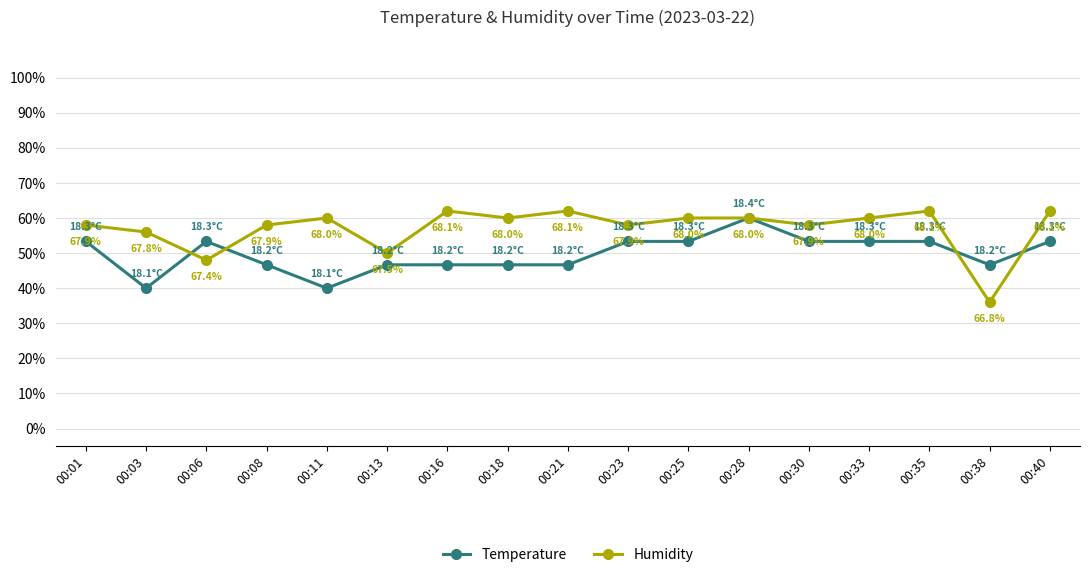

Between which two adjacent categories do Humidity and Temperature first intersect?

00:03 and 00:06